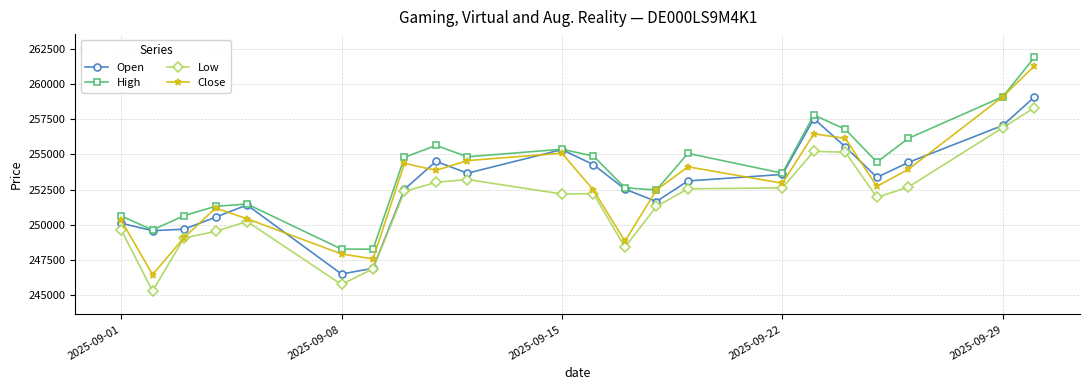

Which series has the largest total across all categories?

High